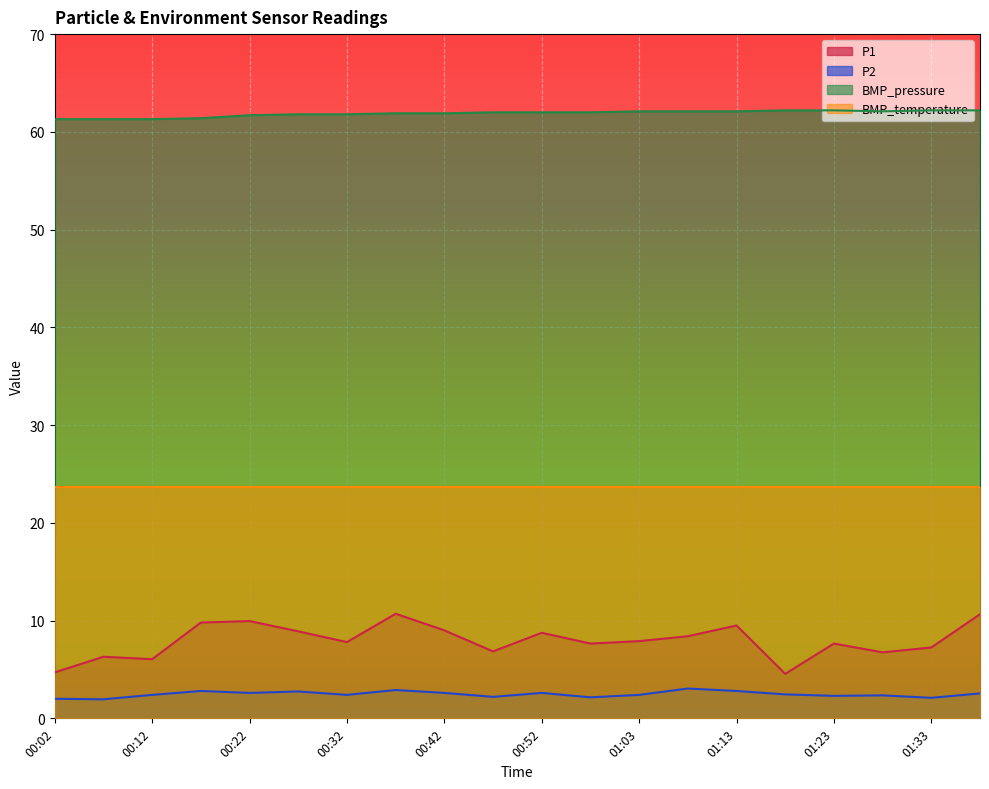

True or false: P2 has more than 1 points higher than both neighbors.

True